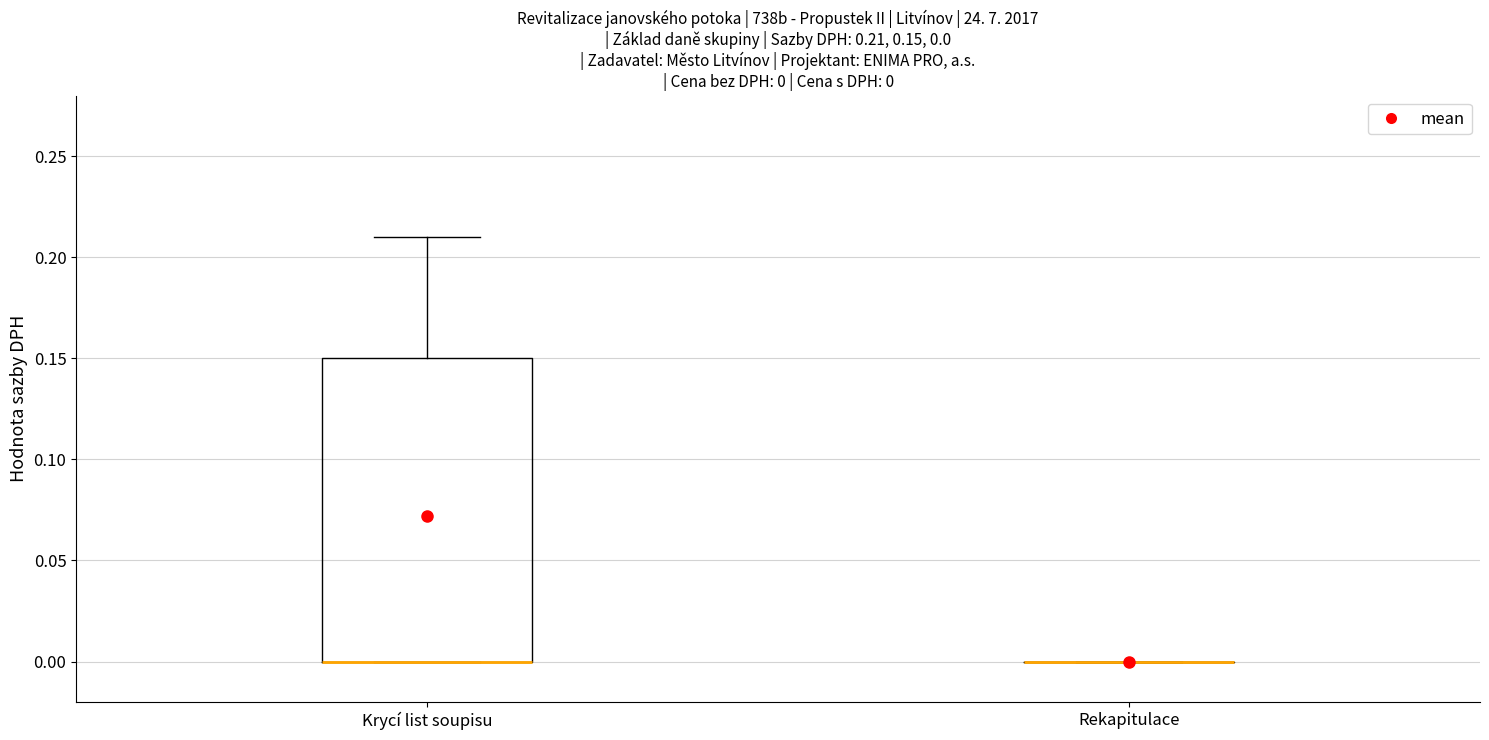

Comparing the boxes themselves (not the whiskers), which one is the tallest?

Krycí list soupisu